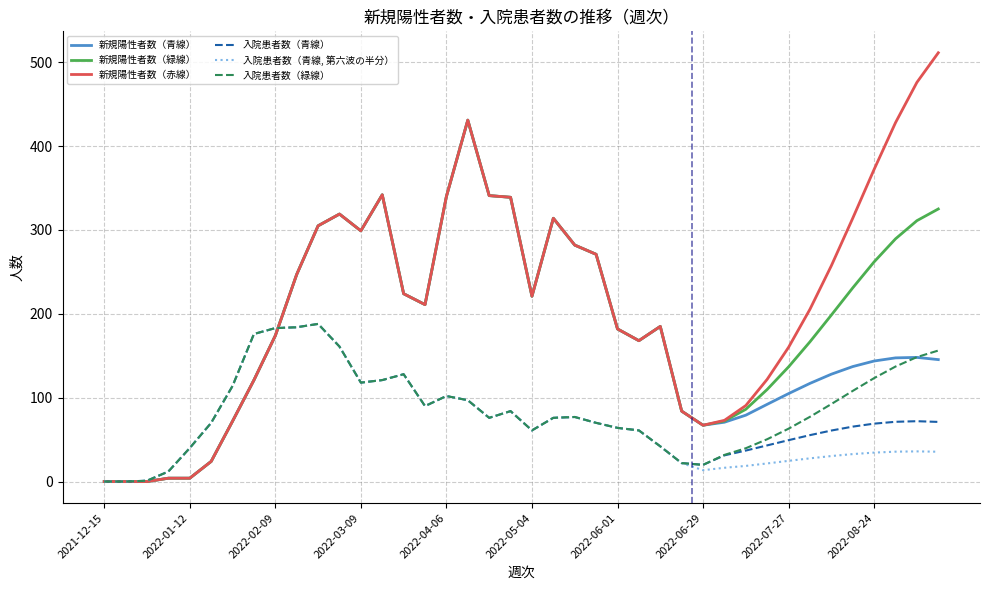

What is the maximum value for 入院患者数（青線, 第六波の半分）?

188.0